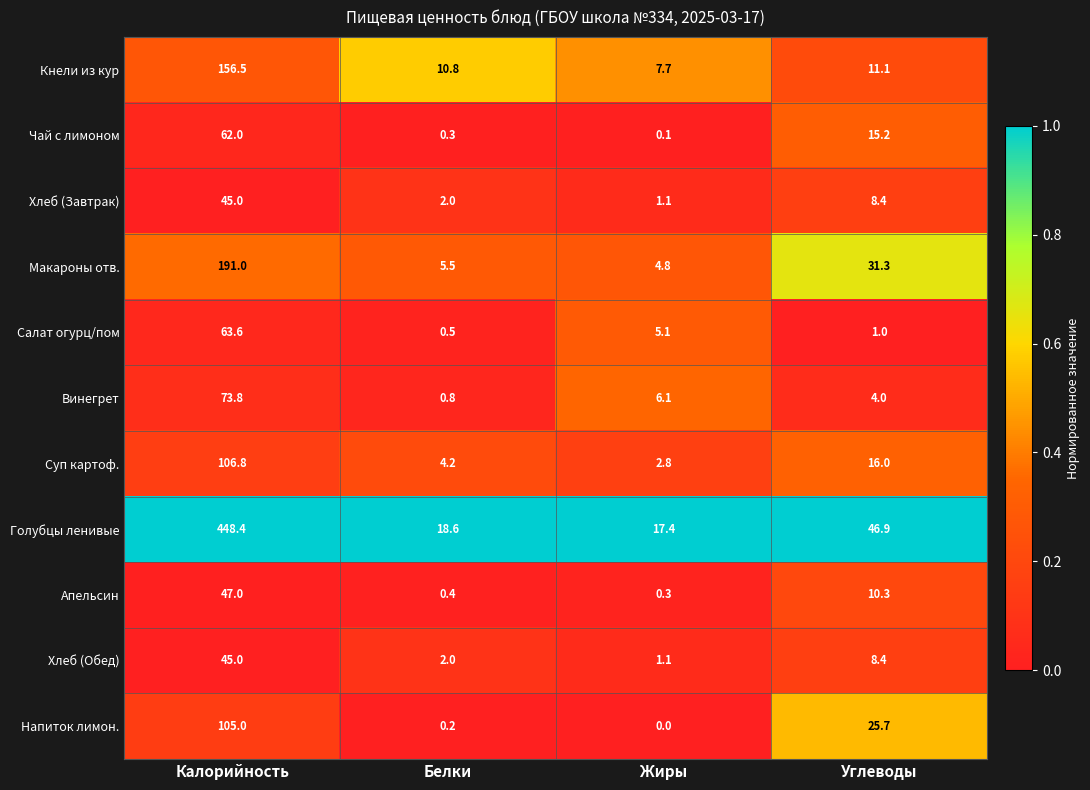

At how many categories does at least one series exceed 0?

4